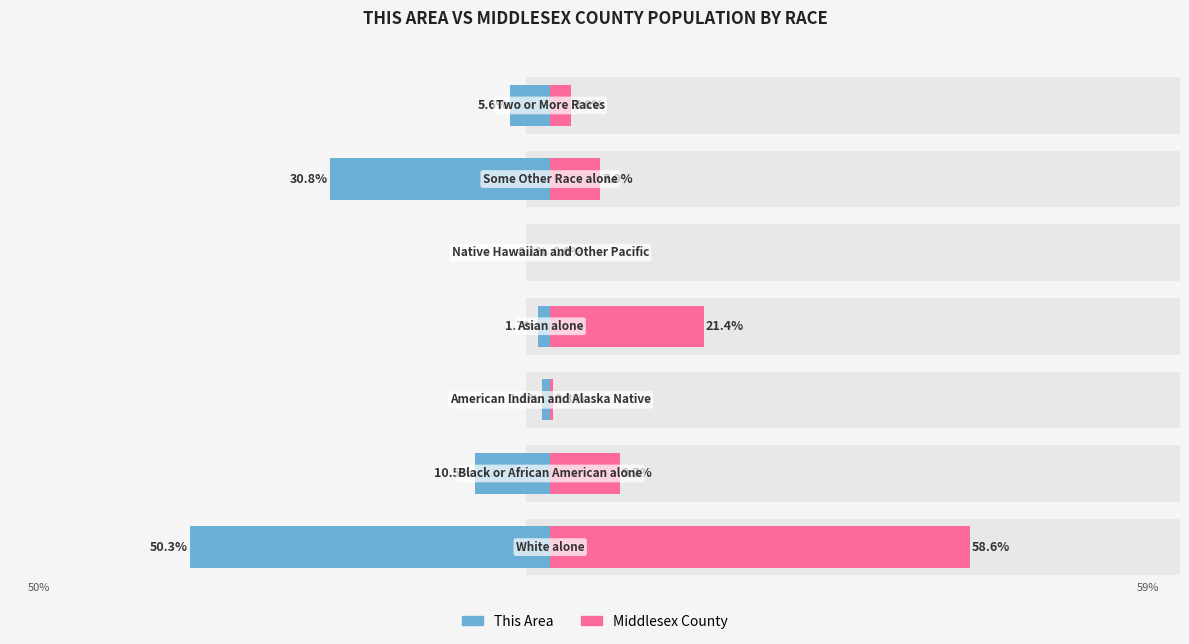

How many groups of bars are there?

7